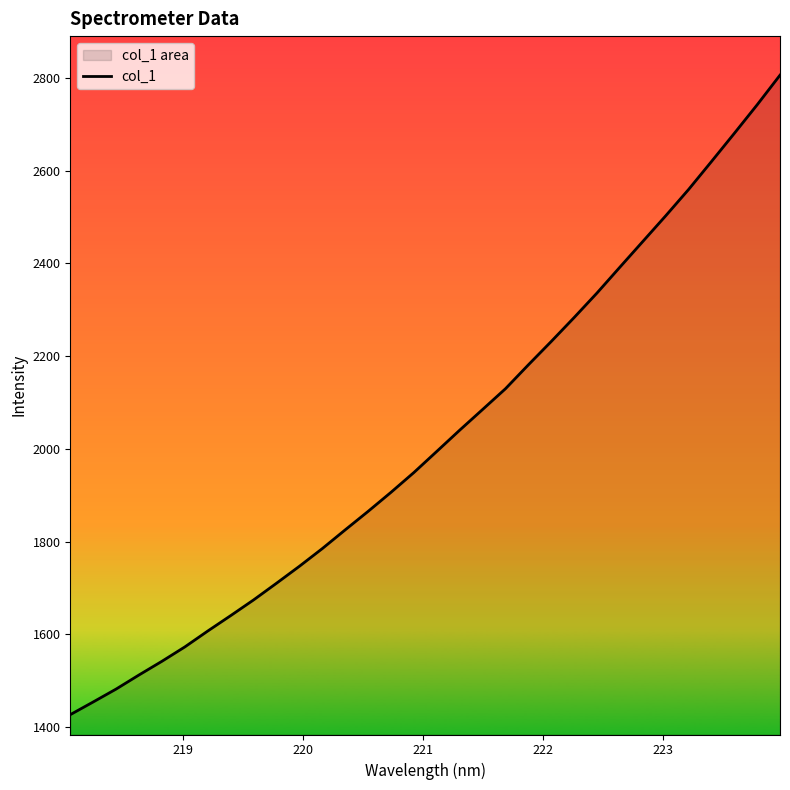

Does the chart have visible grid lines?

No